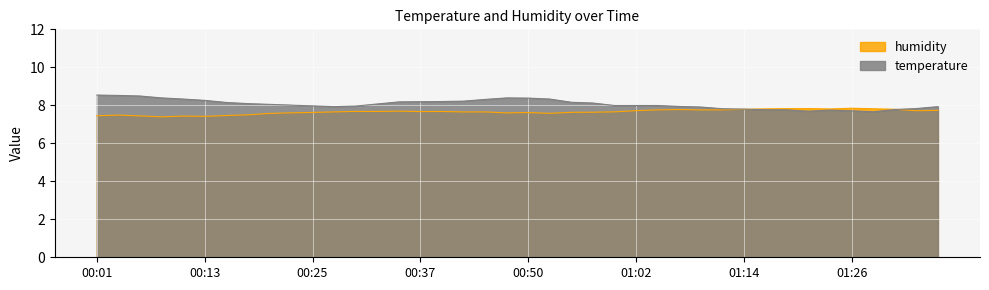

Reading left to right, extract all data points from this chart.

temperature: 8.5	8.5	8.5	8.4	8.3	8.3	8.2	8.1	8.1	8.0	8.0	7.9	8.0	8.1	8.2	8.2	8.2	8.2	8.3	8.4	8.4	8.3	8.2	8.1	8.0	8.0	8.0	7.9	7.9	7.8	7.8	7.8	7.8	7.7	7.8	7.7	7.7	7.8	7.8	7.9
humidity: 7.5	7.5	7.4	7.4	7.4	7.4	7.5	7.5	7.6	7.6	7.6	7.7	7.7	7.7	7.7	7.7	7.7	7.7	7.7	7.6	7.6	7.6	7.6	7.6	7.7	7.7	7.8	7.8	7.8	7.8	7.8	7.8	7.8	7.8	7.8	7.8	7.8	7.8	7.7	7.7